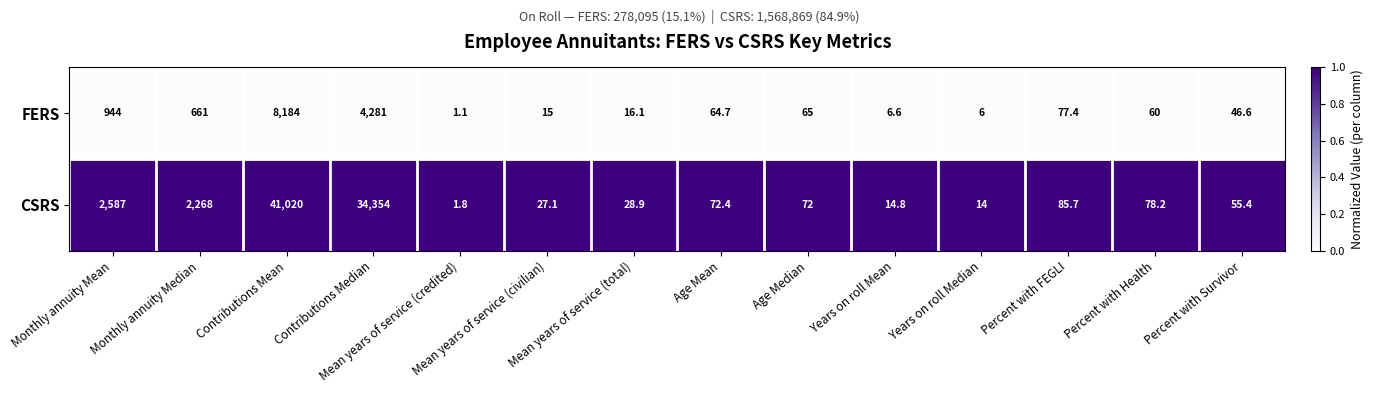

Which category has the lowest value across all series?

Mean years of service (credited)